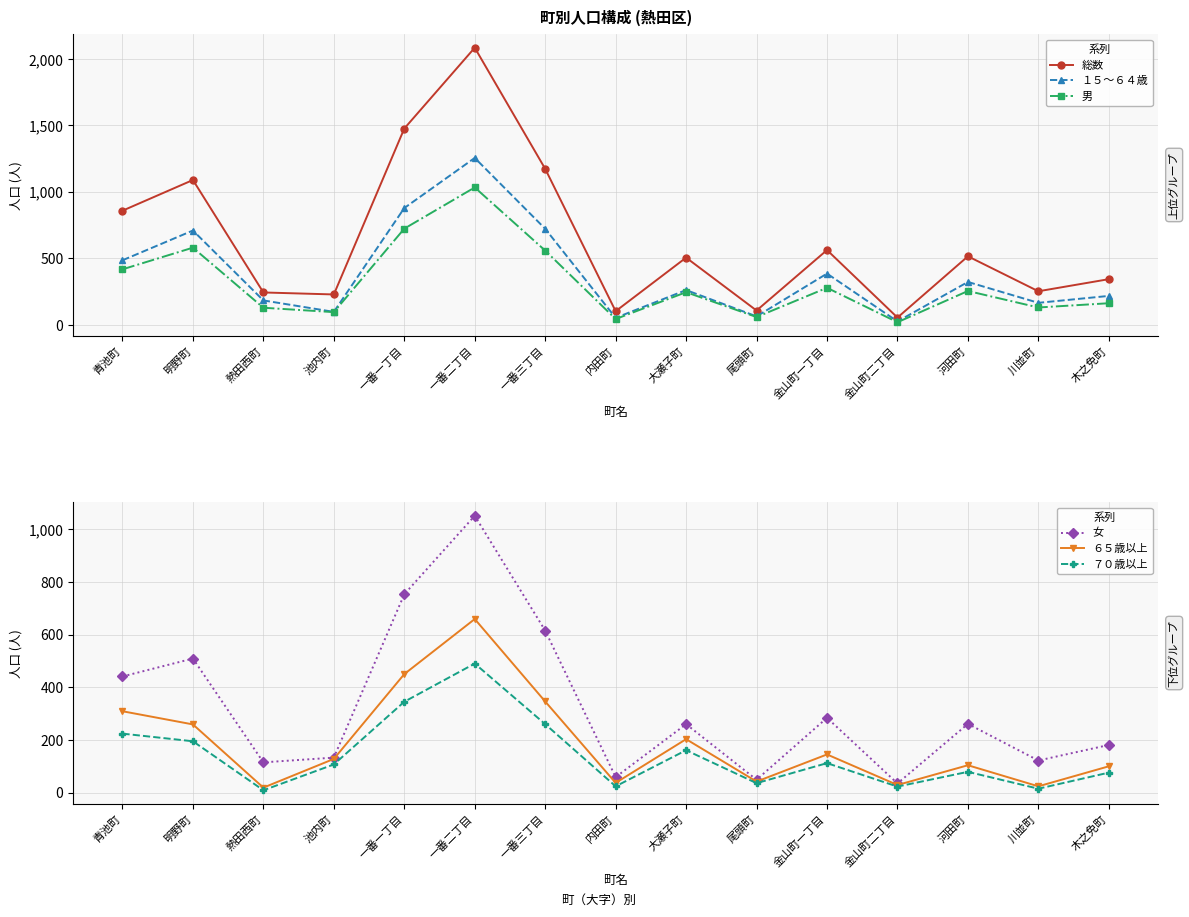

Where is １５～６４歳 nearest to the value 641?

明野町